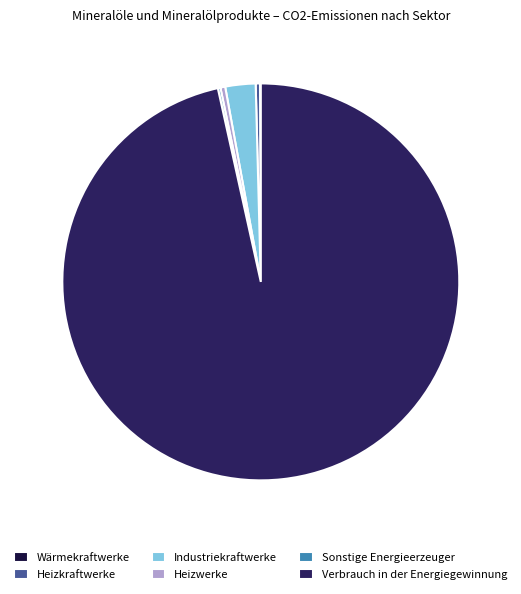

Which category has the biggest portion of the pie?

Verbrauch in der Energiegewinnung